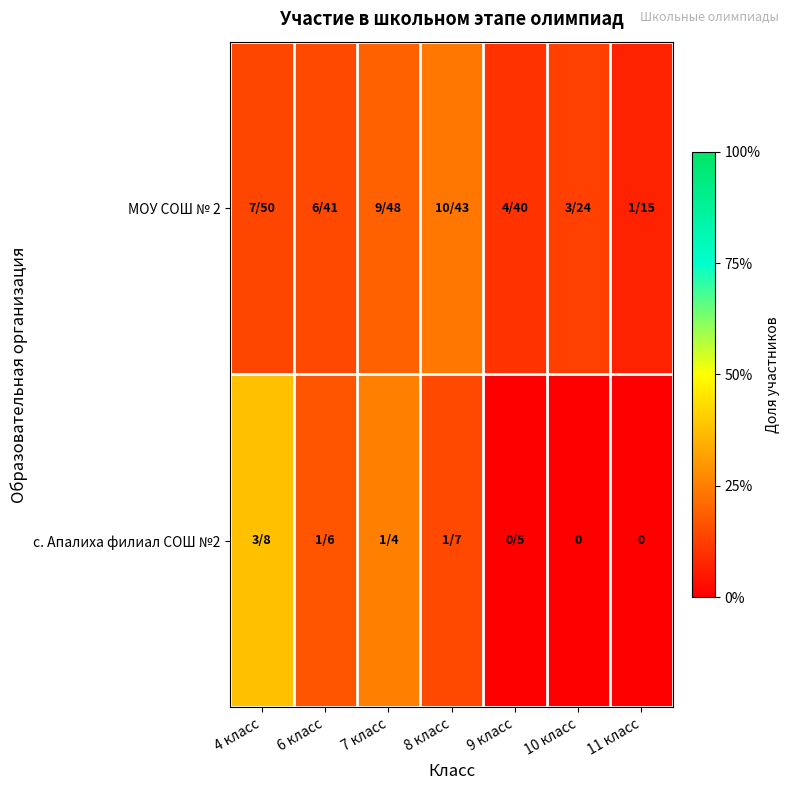

The value of с. Апалиха филиал СОШ №2 at 9 класс is 0.2. True or false?

False